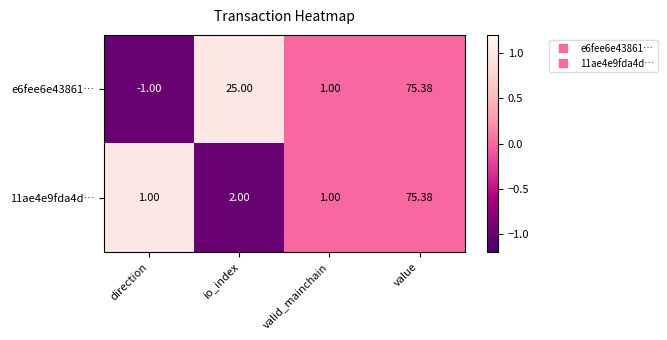

Where is e6fee6e43861… nearest to the value 37?

io_index